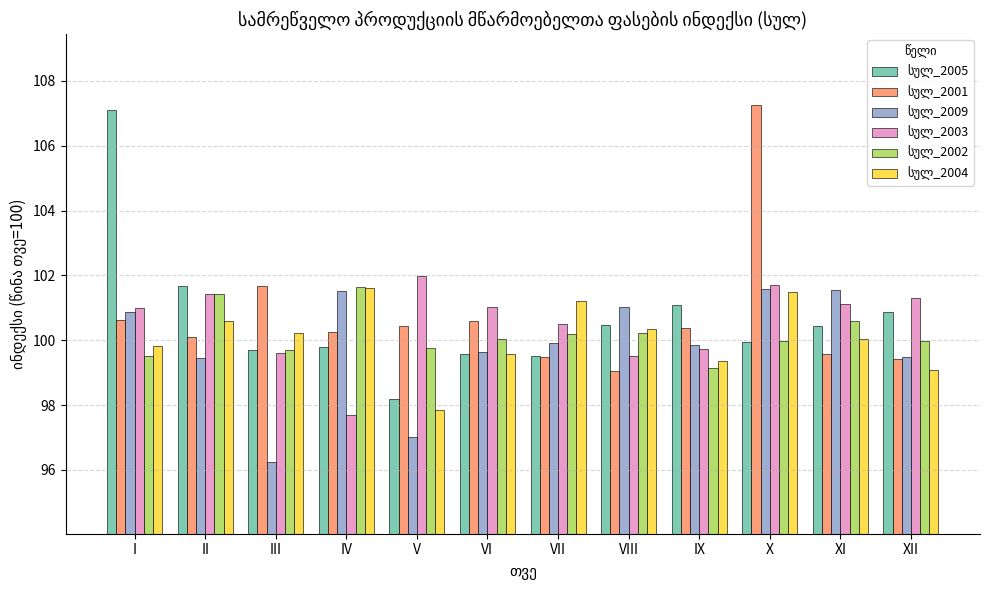

What is the total value across all series at IV?

602.5